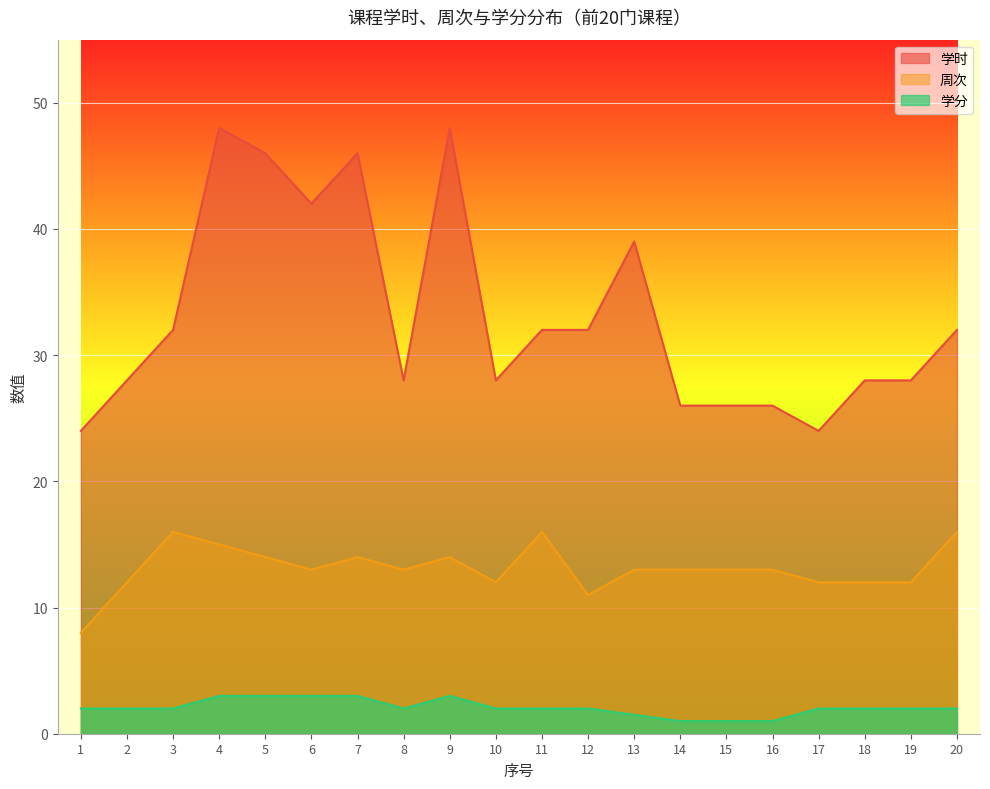

What is the highest value of the 学时 series?

48.0